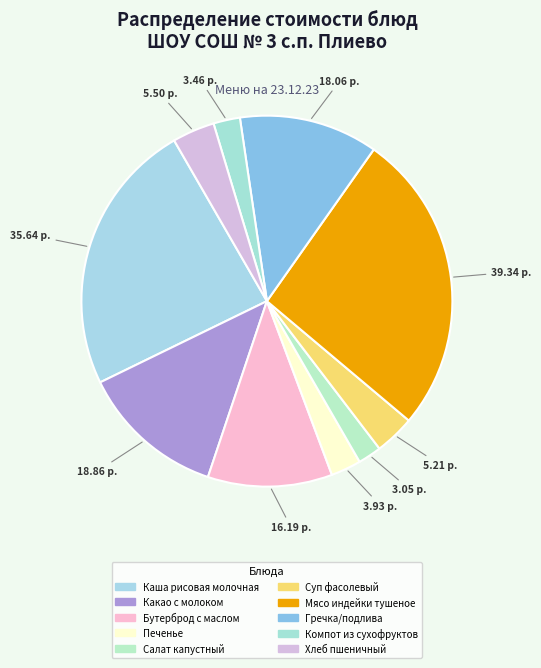

Count the number of slices in the pie.

10